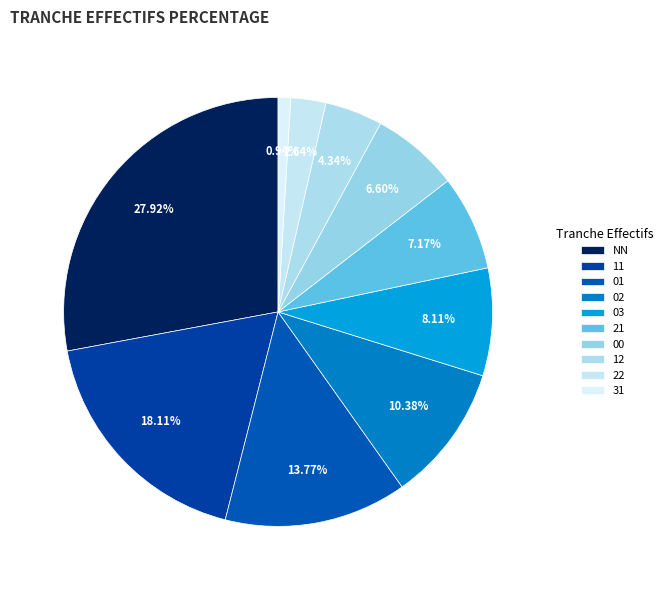

How many segments does this pie chart have?

10